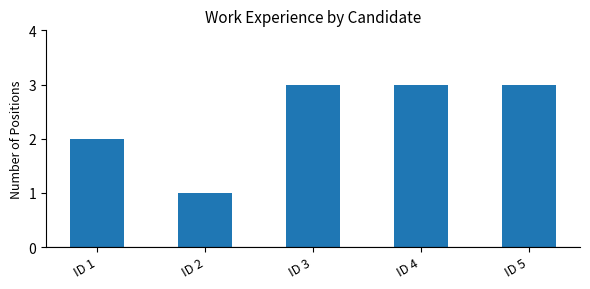

The chart shows a value of 3 at ID 1. True or false?

False